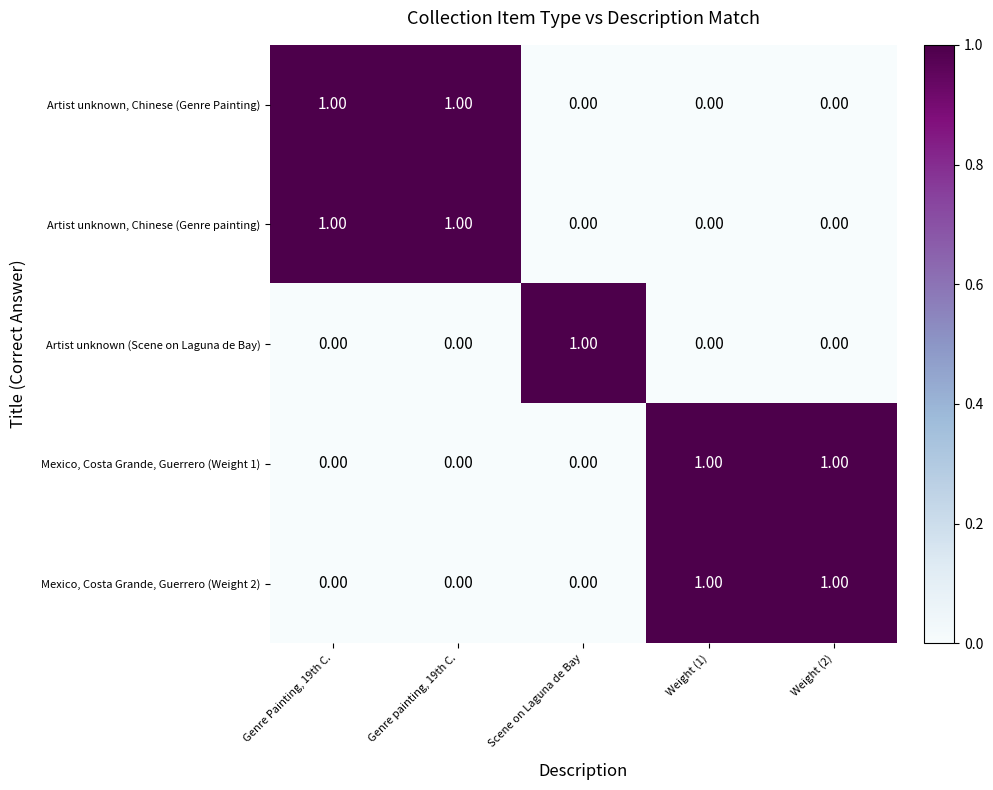

Which category has the highest value in the Artist unknown (Scene on Laguna de Bay) series?

Scene on Laguna de Bay